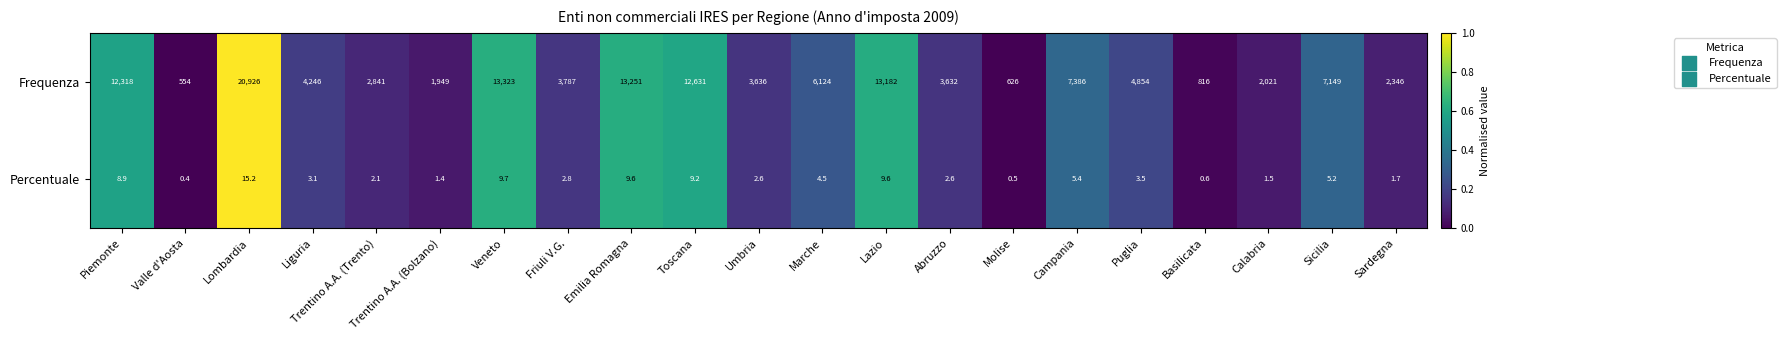

What is the total value across all series at Puglia?

4857.5